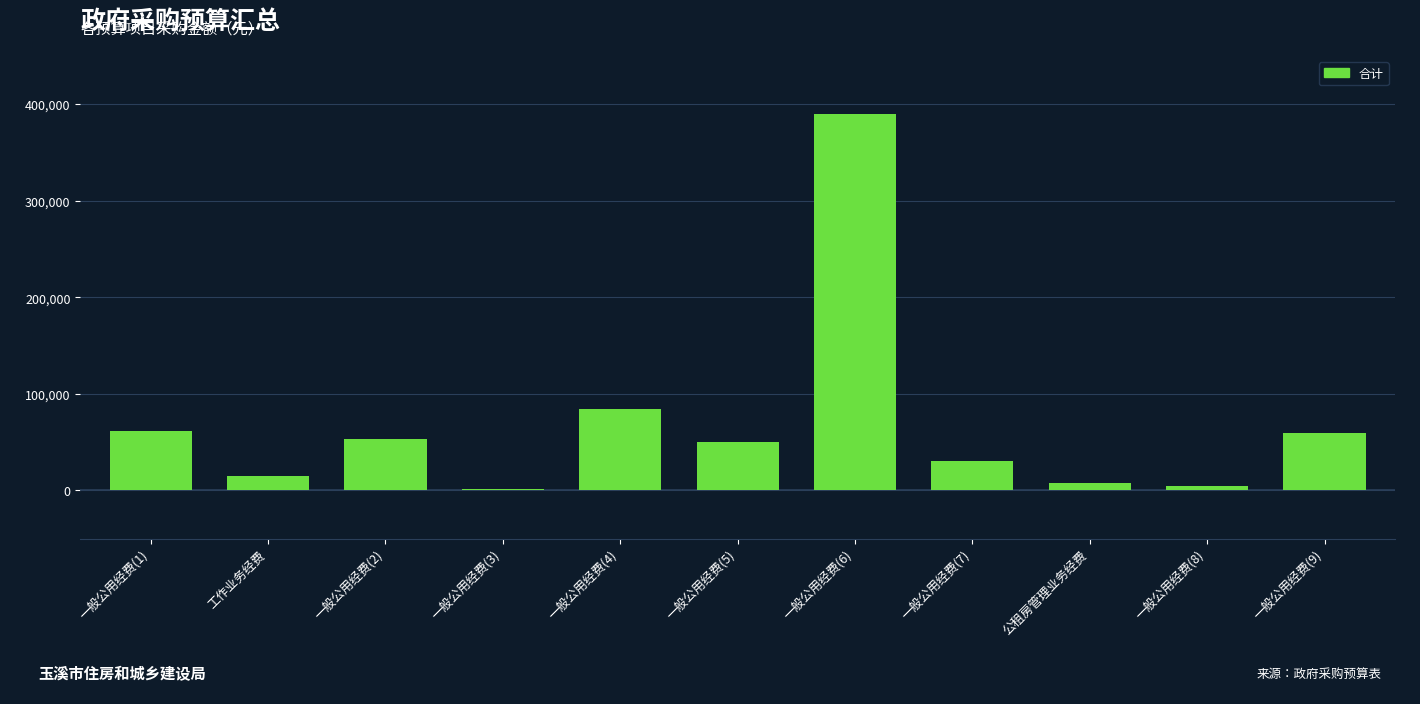

What is the value of the 3rd bar from the left?

52700